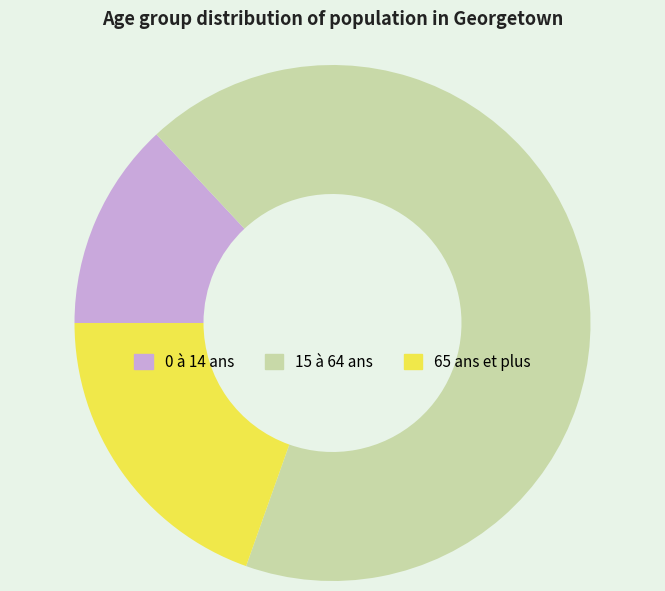

Combined, do 65 ans et plus and 0 à 14 ans account for over 50%?

No